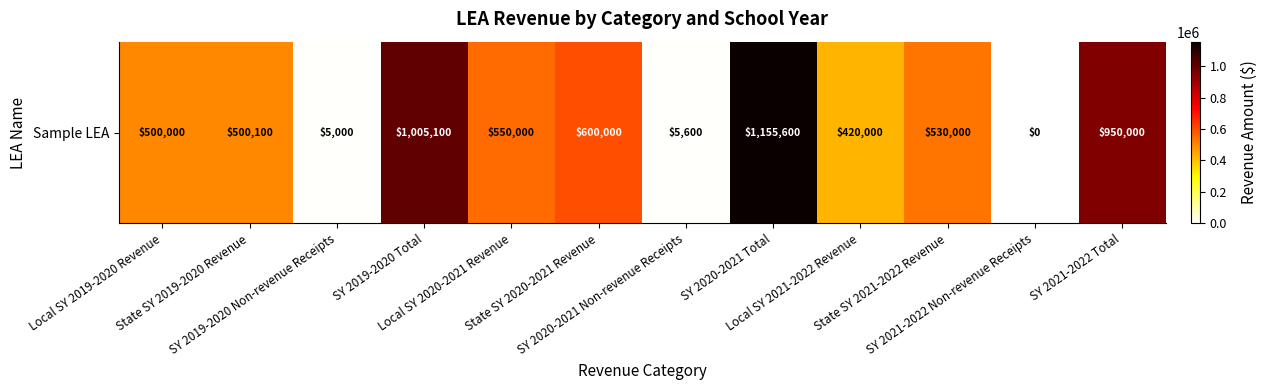

Is it true that the value at SY 2020-2021 Total is 1155600?

True